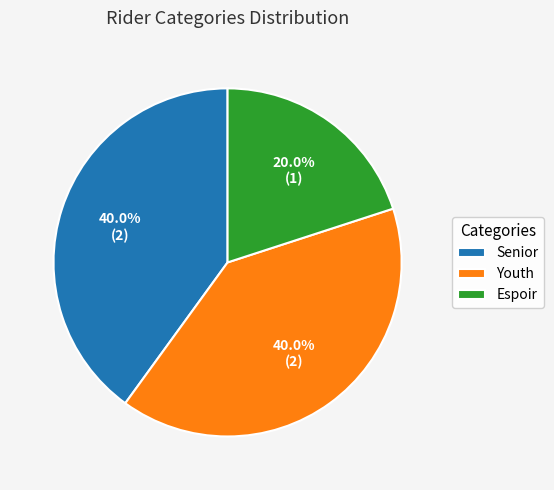

Which slice is the smallest?

Espoir